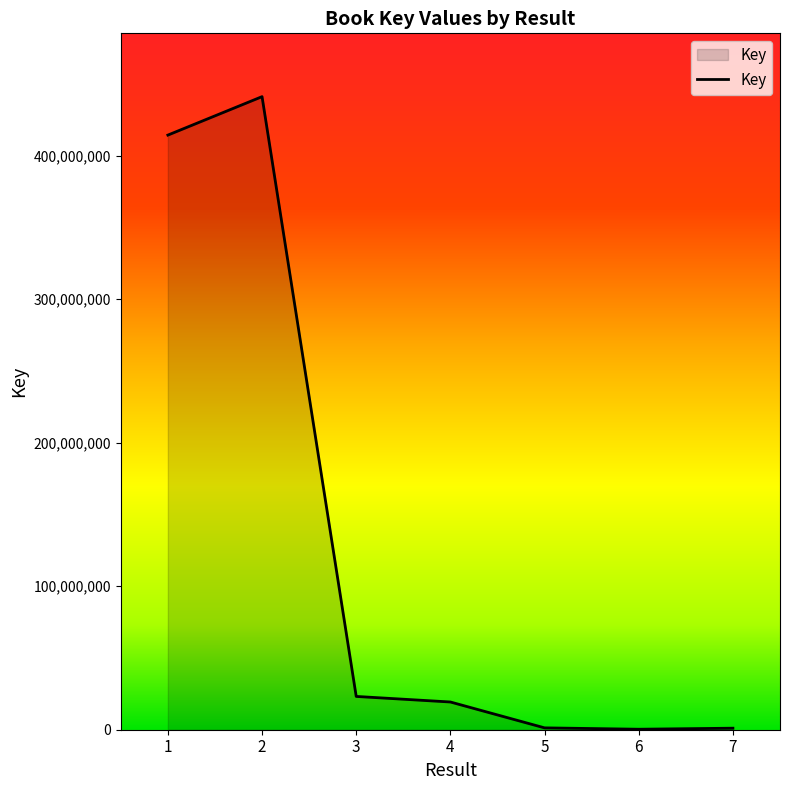

What is the maximum value shown in the chart?

441131901